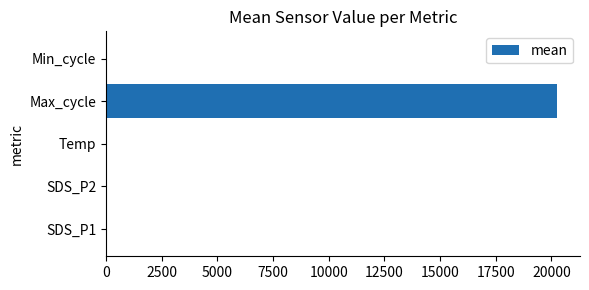

What is the sum of all values?

20346.1